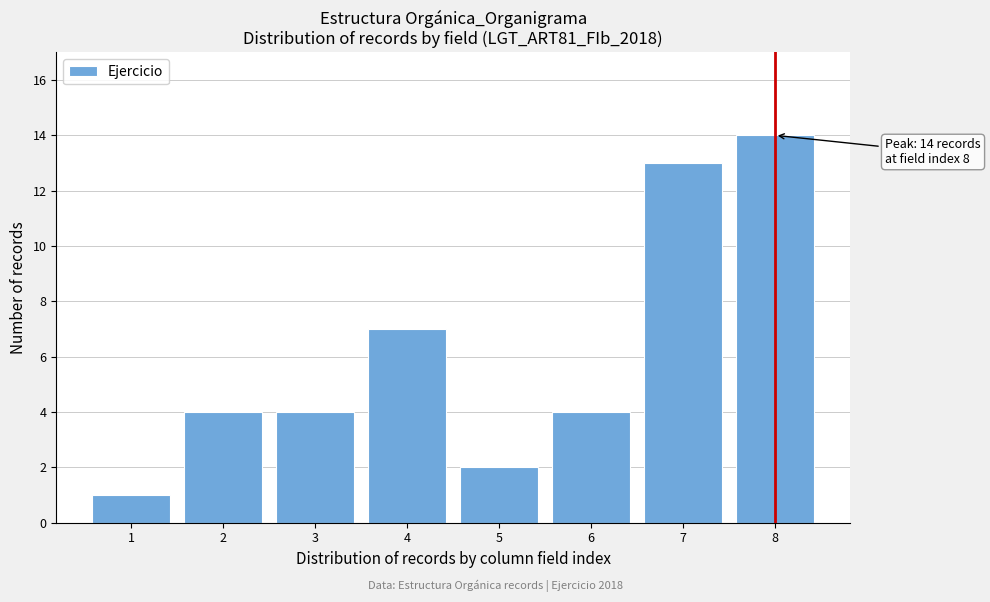

Reading right to left, extract all data points from this chart.

14	13	4	2	7	4	4	1